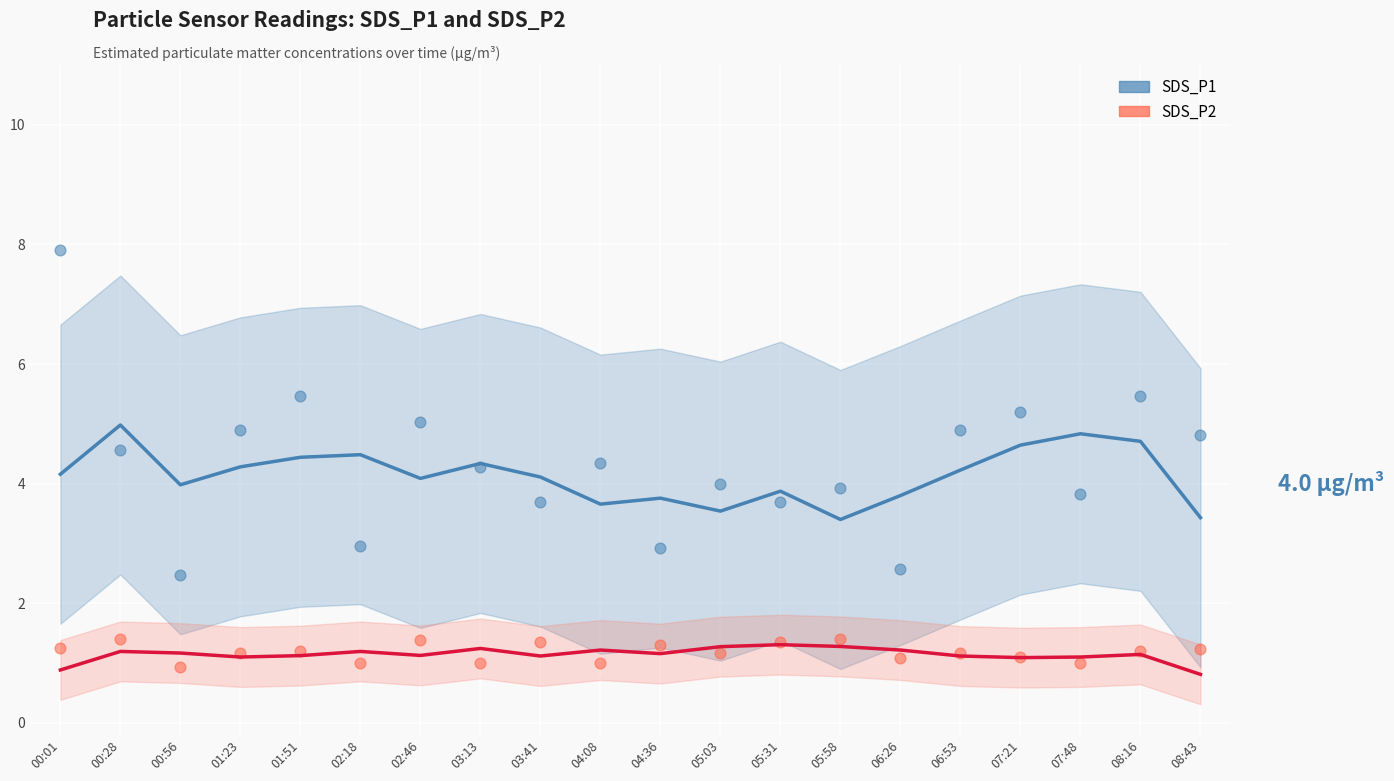

Which series reaches the minimum Y coordinate?

SDS_P2